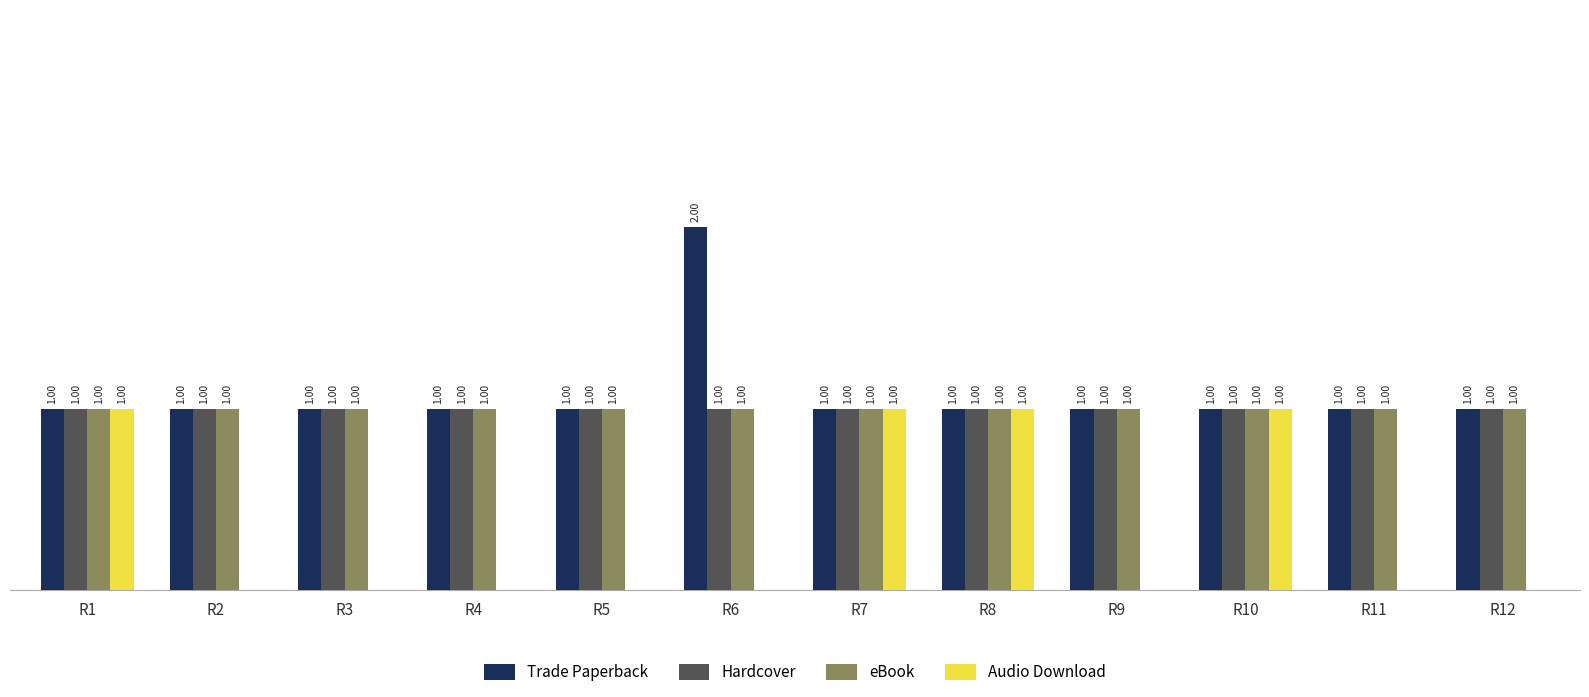

Between R5 and R8, which series saw the biggest shift?

Audio Download